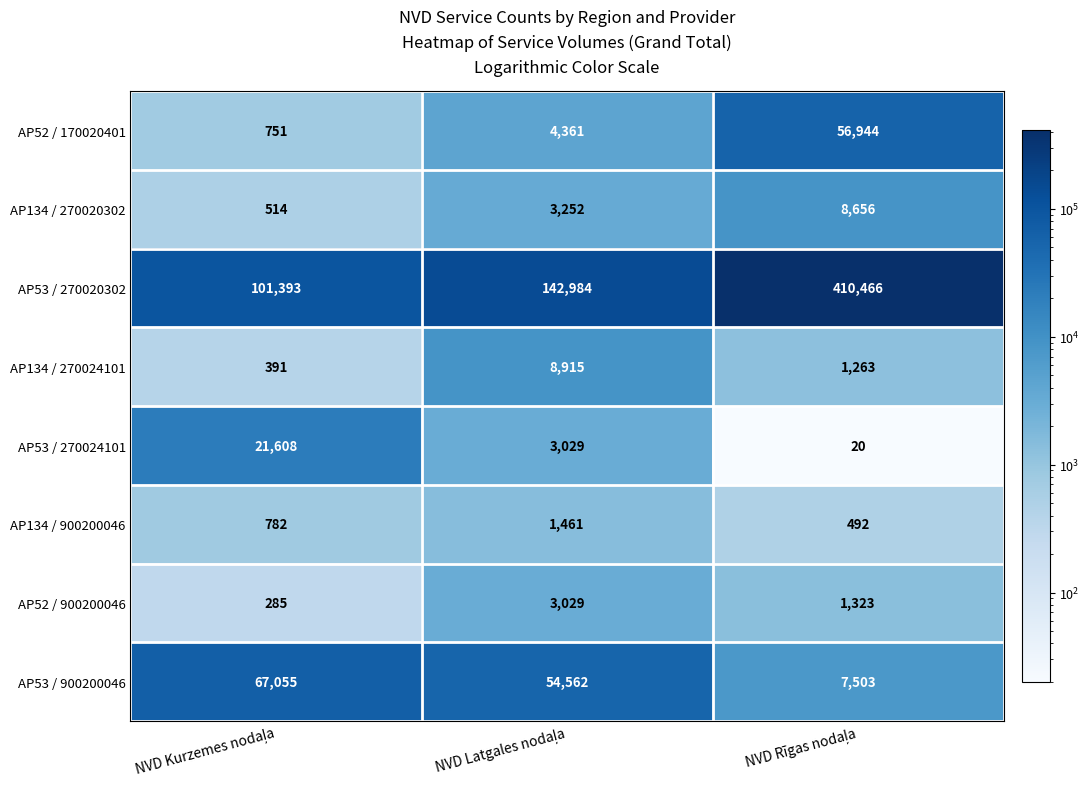

How many AP53 / 900200046 values are between 7503 and 67055?

3